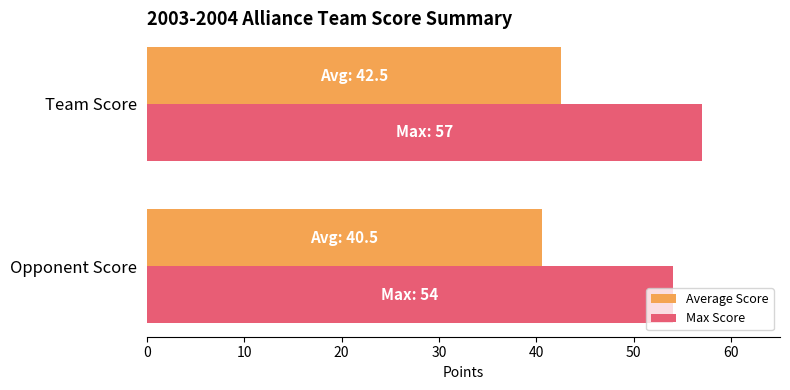

List the labels in order of Max Score value, smallest first.

Opponent Score, Team Score